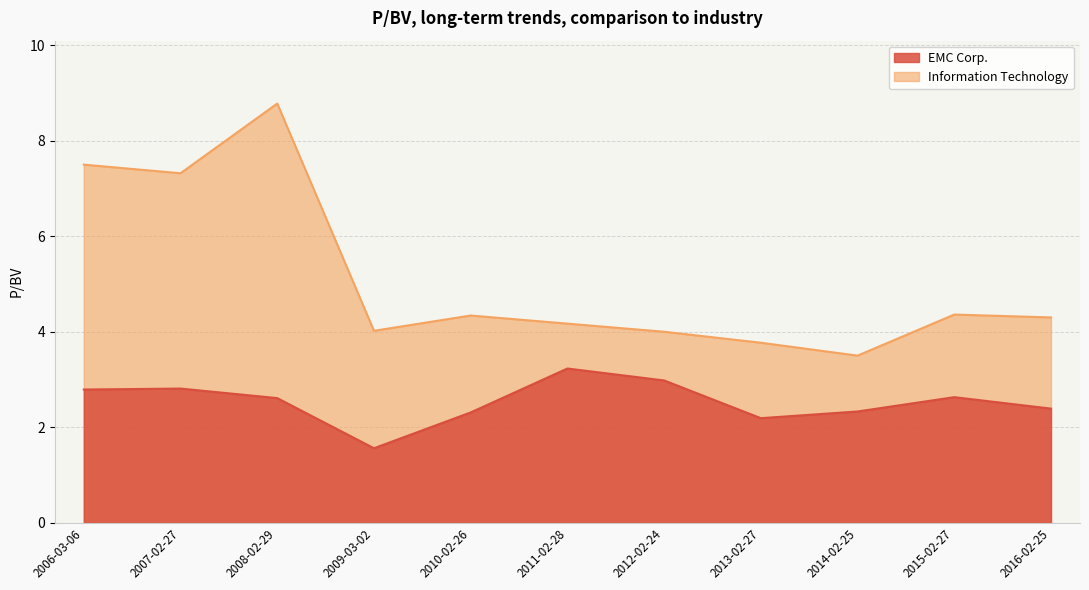

The Information Technology series shows 6.6 at 2016-02-25. True or false?

False